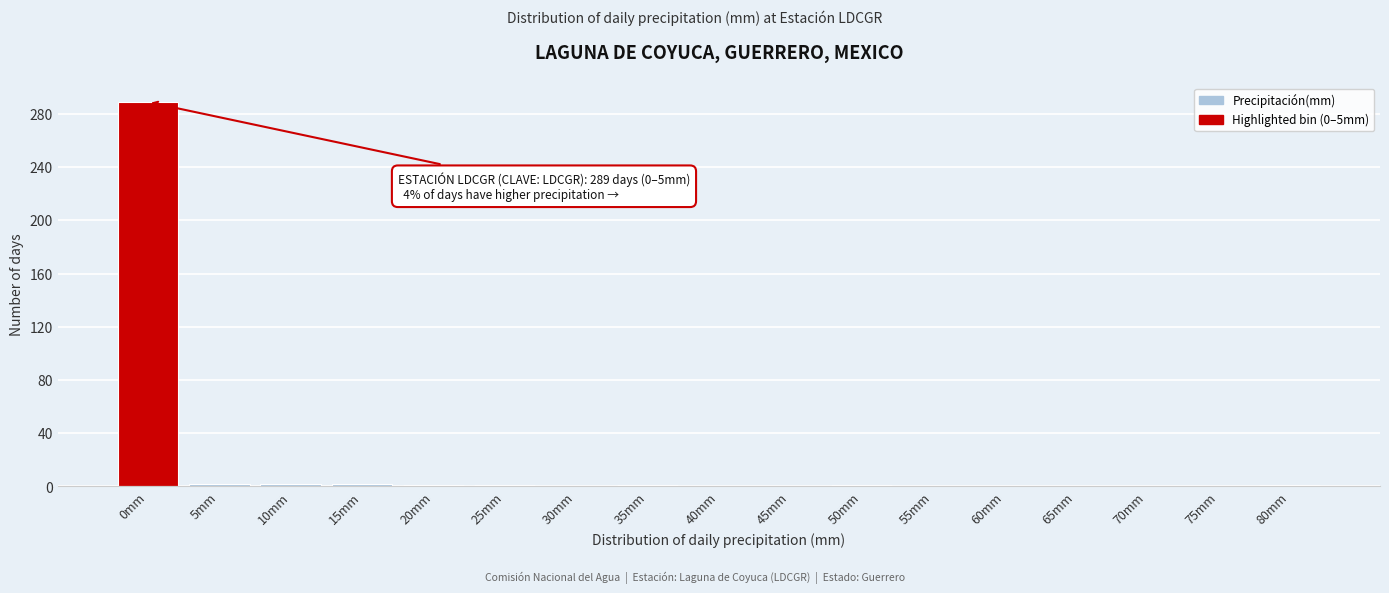

The value at 30mm is 198. True or false?

False